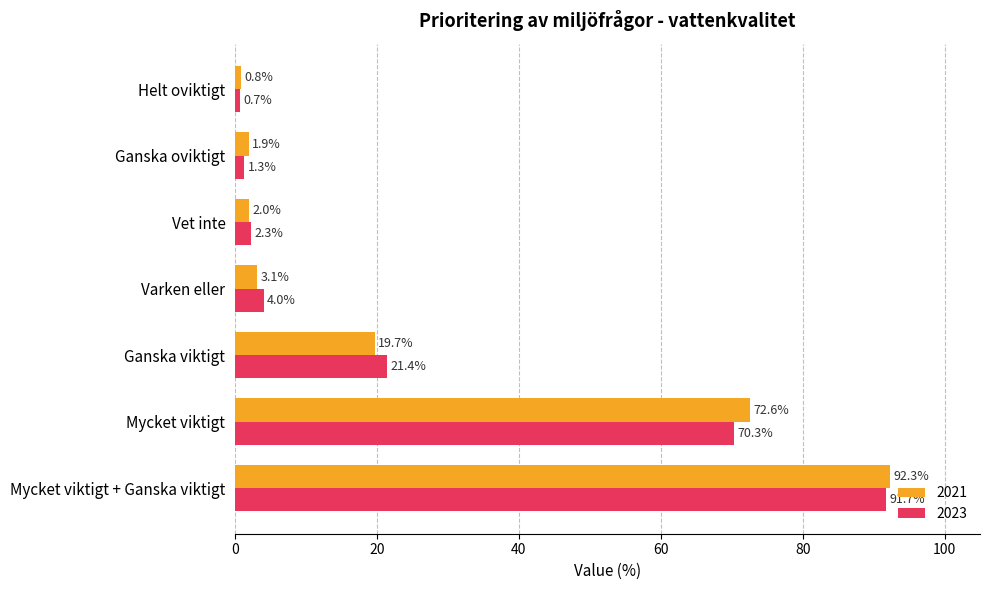

What is the difference between the highest and lowest values at Ganska oviktigt?

0.6